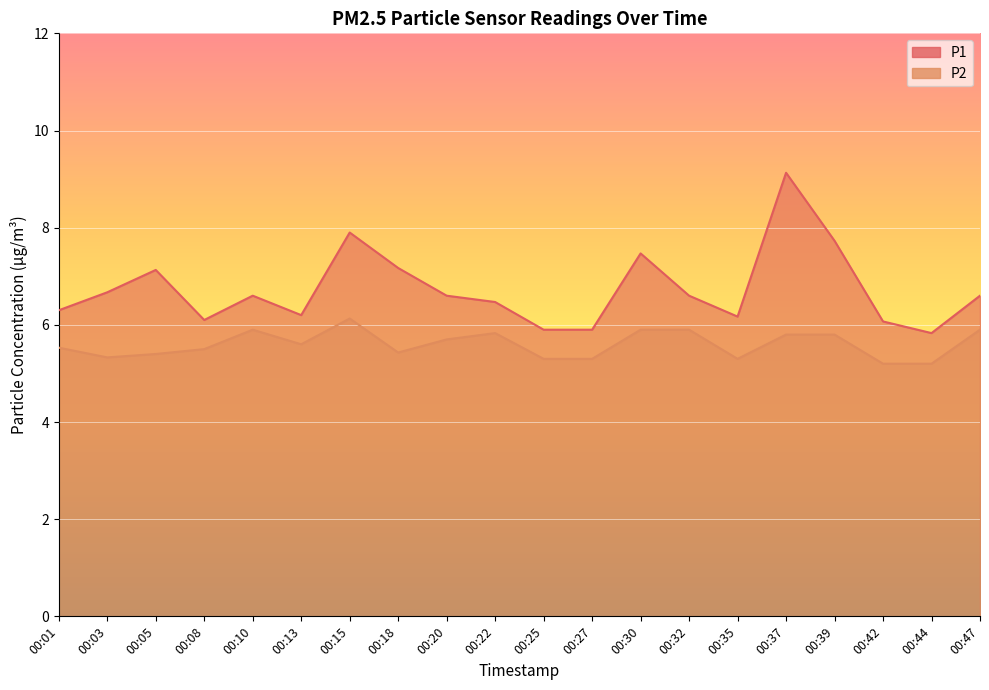

Where is the first local maximum for P2?

00:10